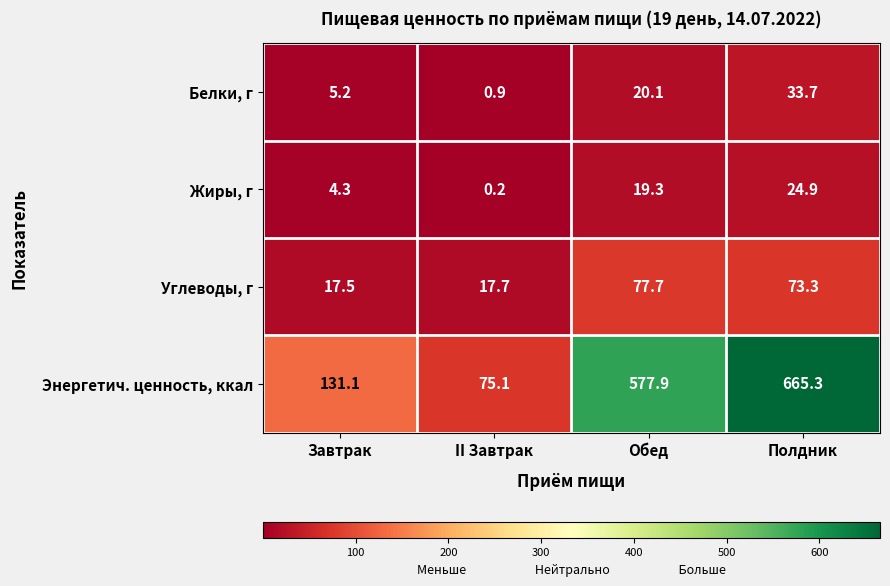

Which series has the largest total across all categories?

Энергетич. ценность, ккал